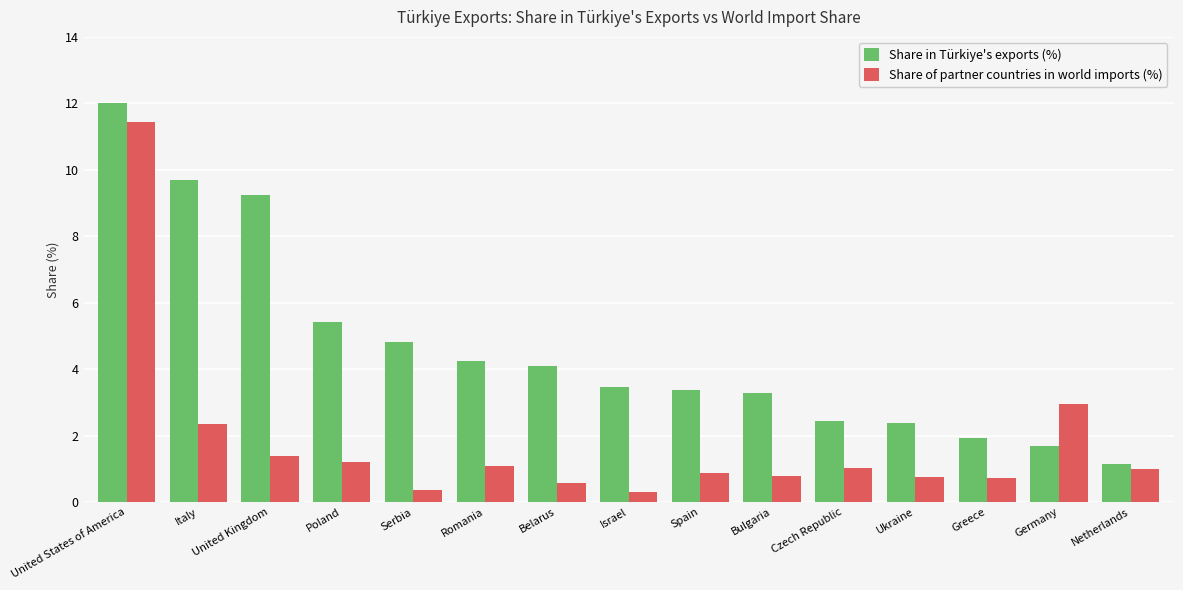

Rank the series by their average value, from lowest to highest.

Share of partner countries in world imports (%), Share in Türkiye's exports (%)